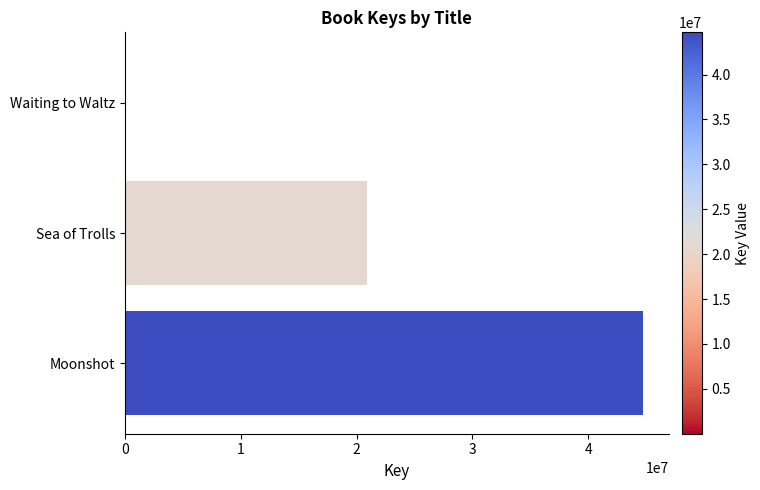

Are the bars grouped side by side (vs. stacked)?

No